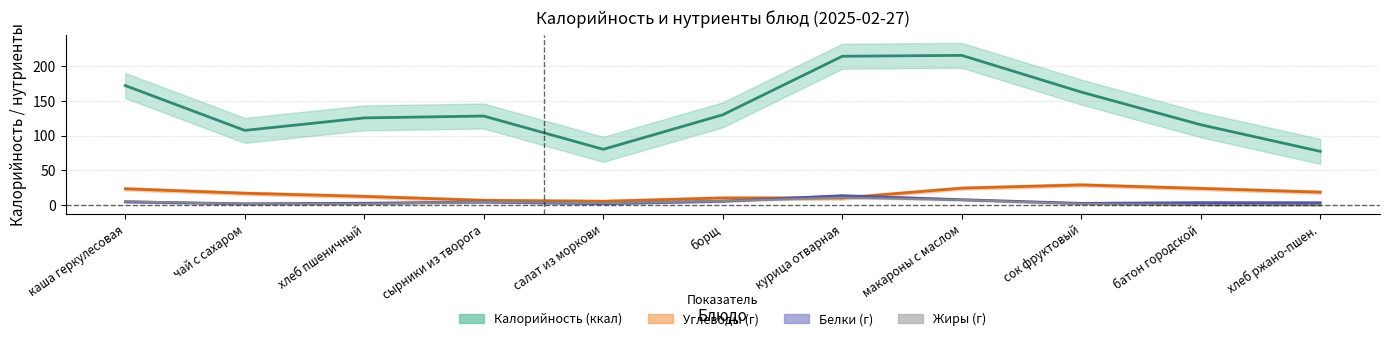

What is the label of the 6th point from the right?

борщ